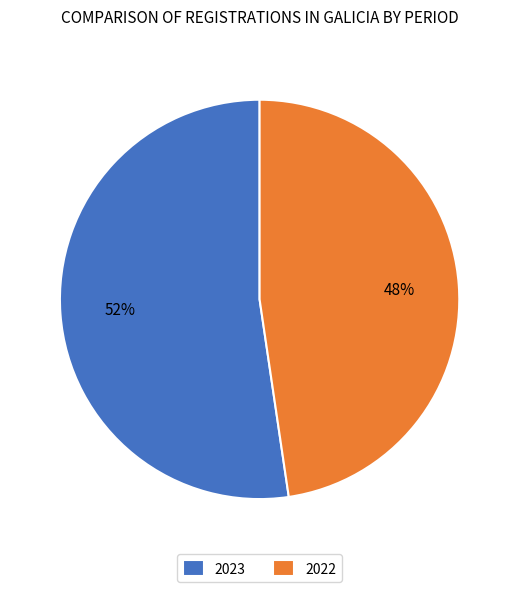

Between 2023 and 2022, which is larger?

2023